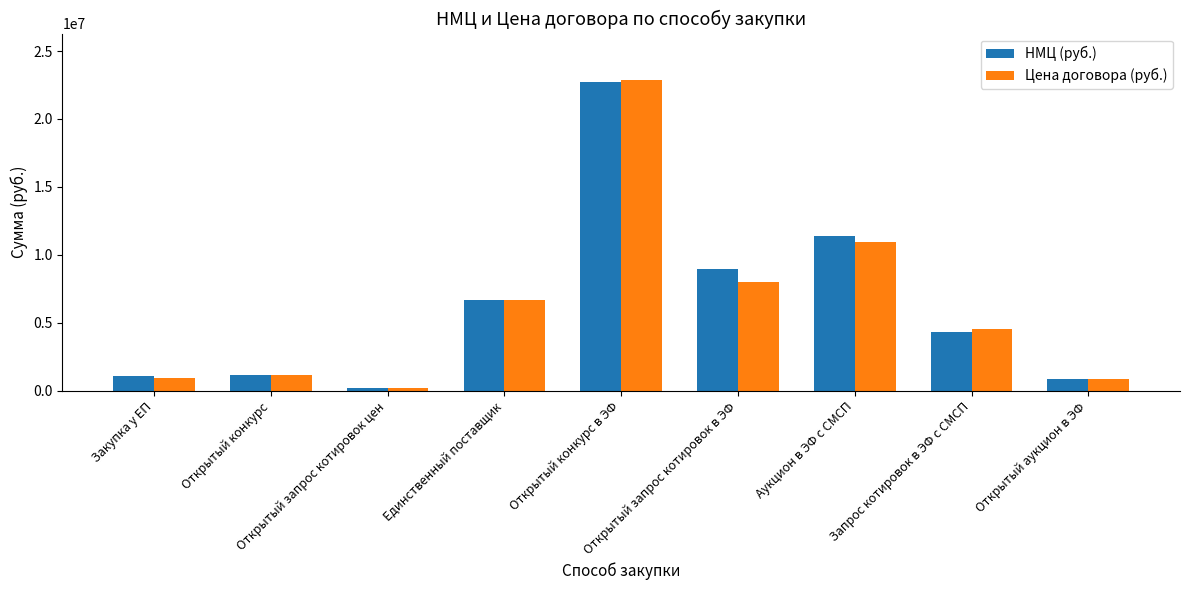

Where does the Цена договора (руб.) series first go above 4515000?

Единственный поставщик